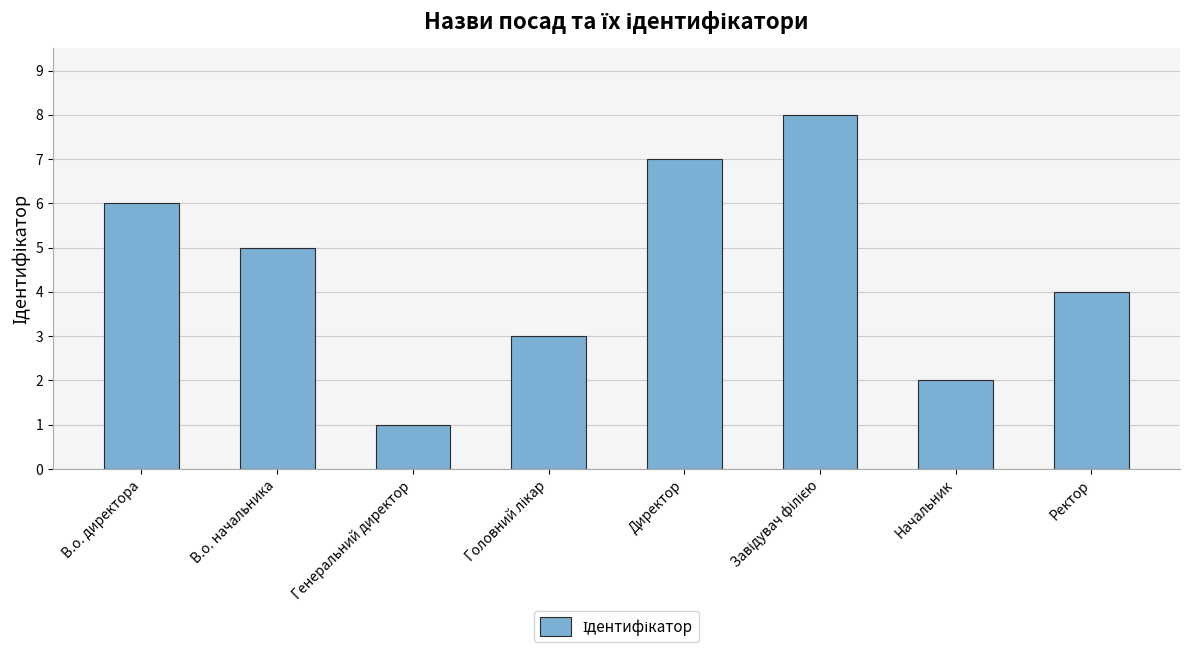

What is the sum of the values at Генеральний директор and В.о. начальника?

6